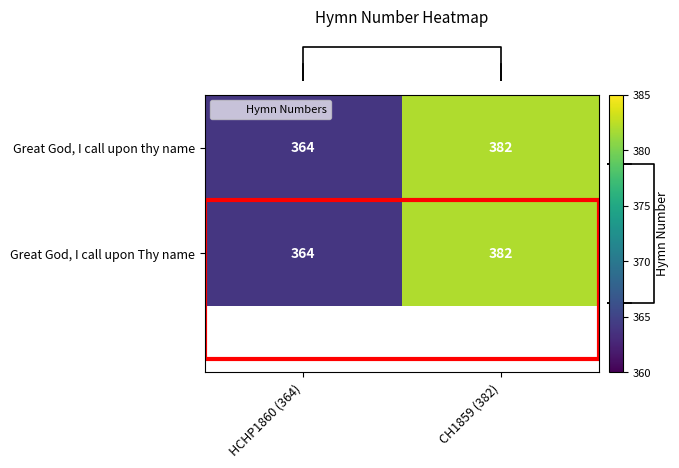

What is the sum of the Great God, I call upon thy name values at CH1859 (382) and HCHP1860 (364)?

746